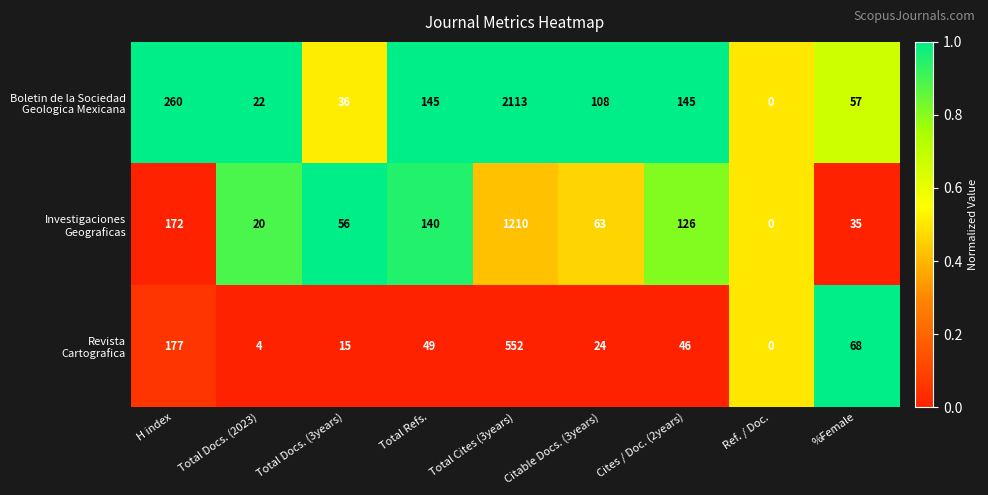

What is the maximum value shown in the chart?

2113